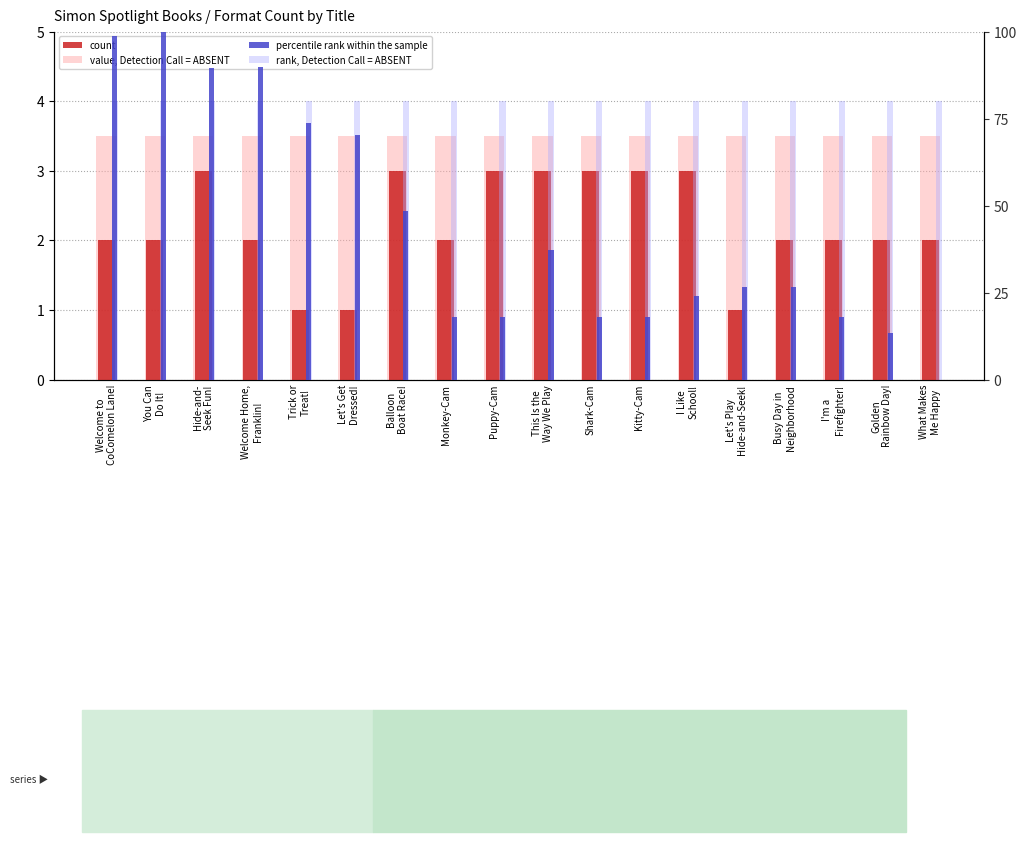

What is the sum of the value, Detection Call = ABSENT values at I'm a
Firefighter! and Busy Day in
Neighborhood?

7.0